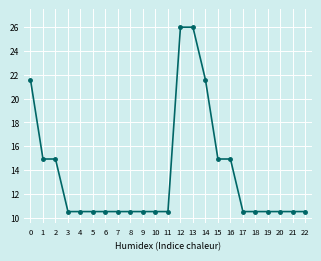

The chart shows a value of 10.5 at 5. True or false?

True